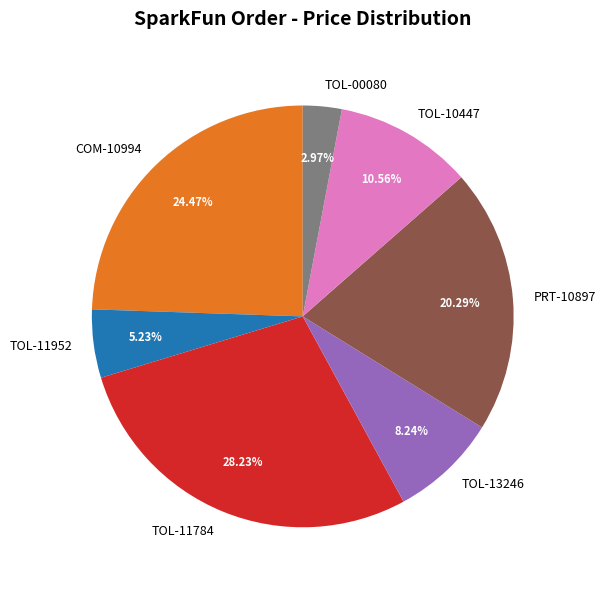

To the nearest percent, what percentage of the pie is TOL-11952?

5%